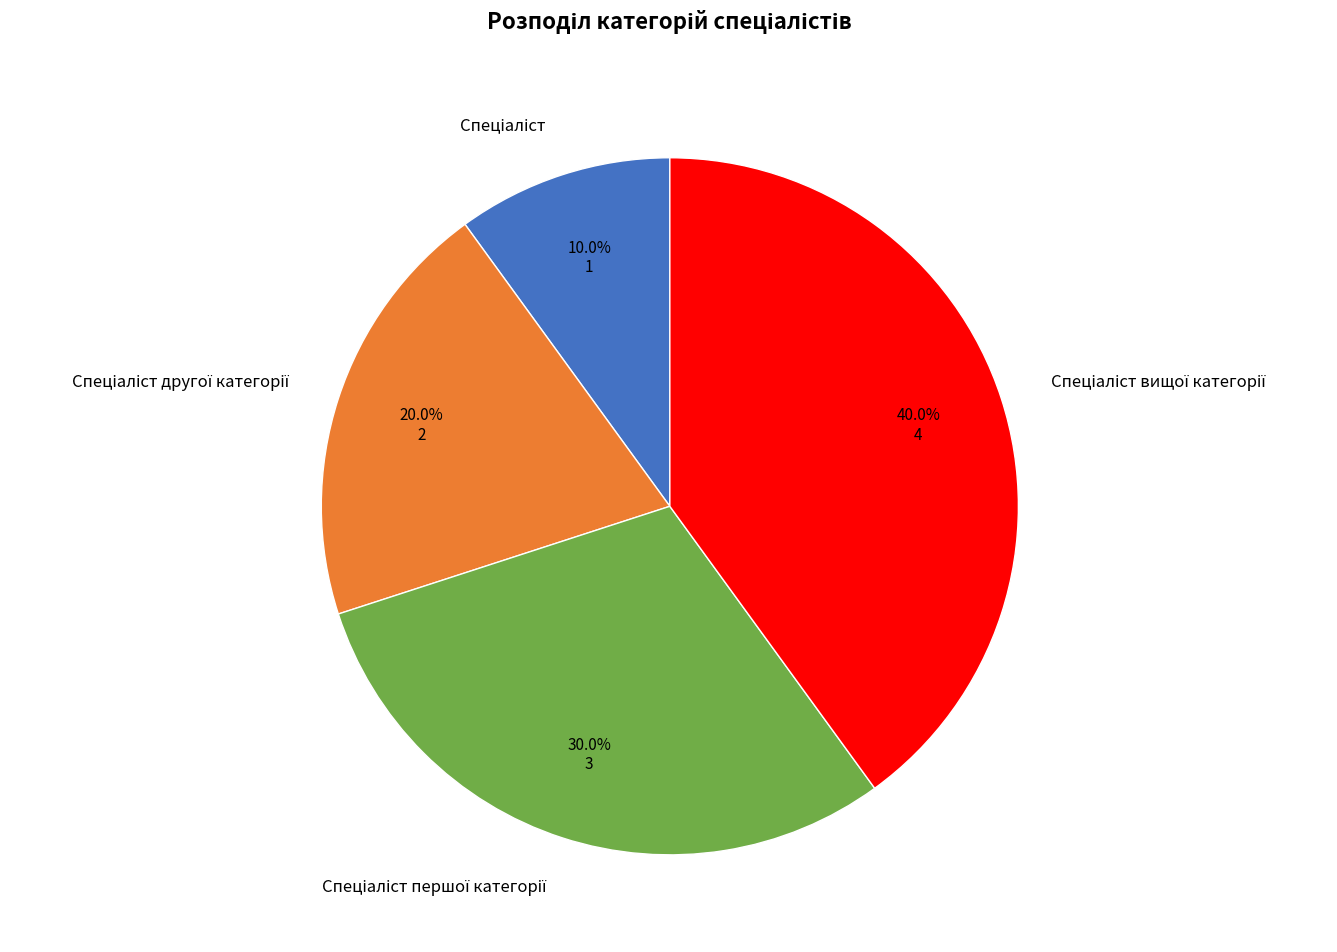

Is there any slice that represents more than half of the pie?

No